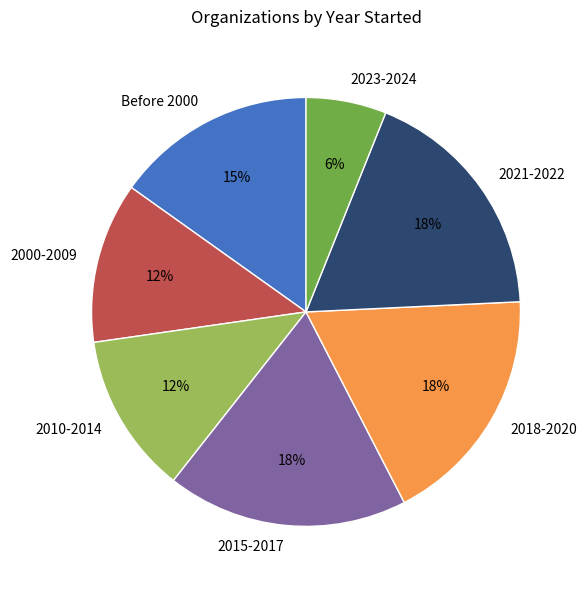

To the nearest percent, what is the combined percentage of 2010-2014 and 2023-2024?

18%